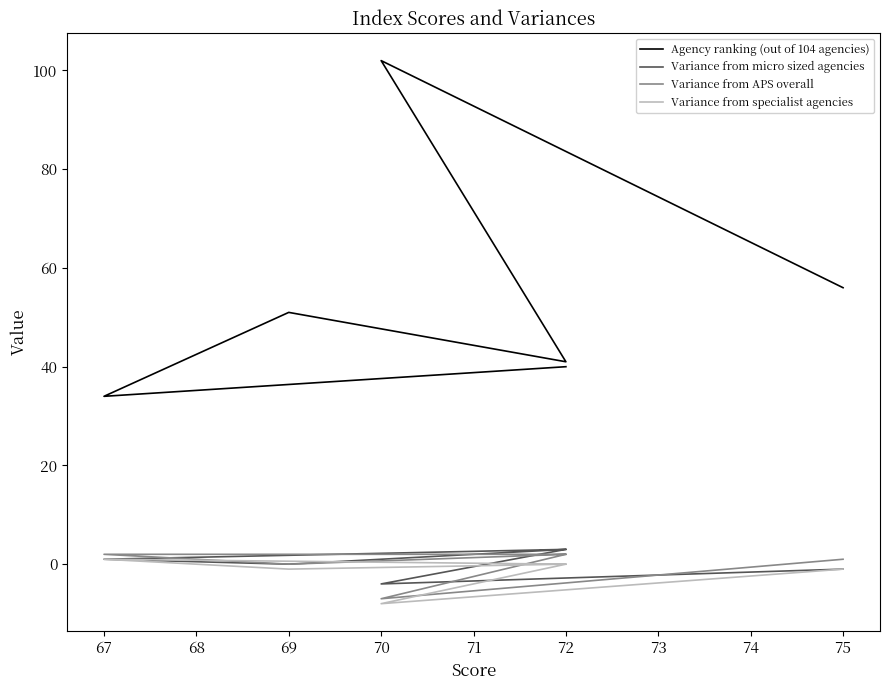

Which series has the largest range (max minus min)?

Agency ranking (out of 104 agencies)